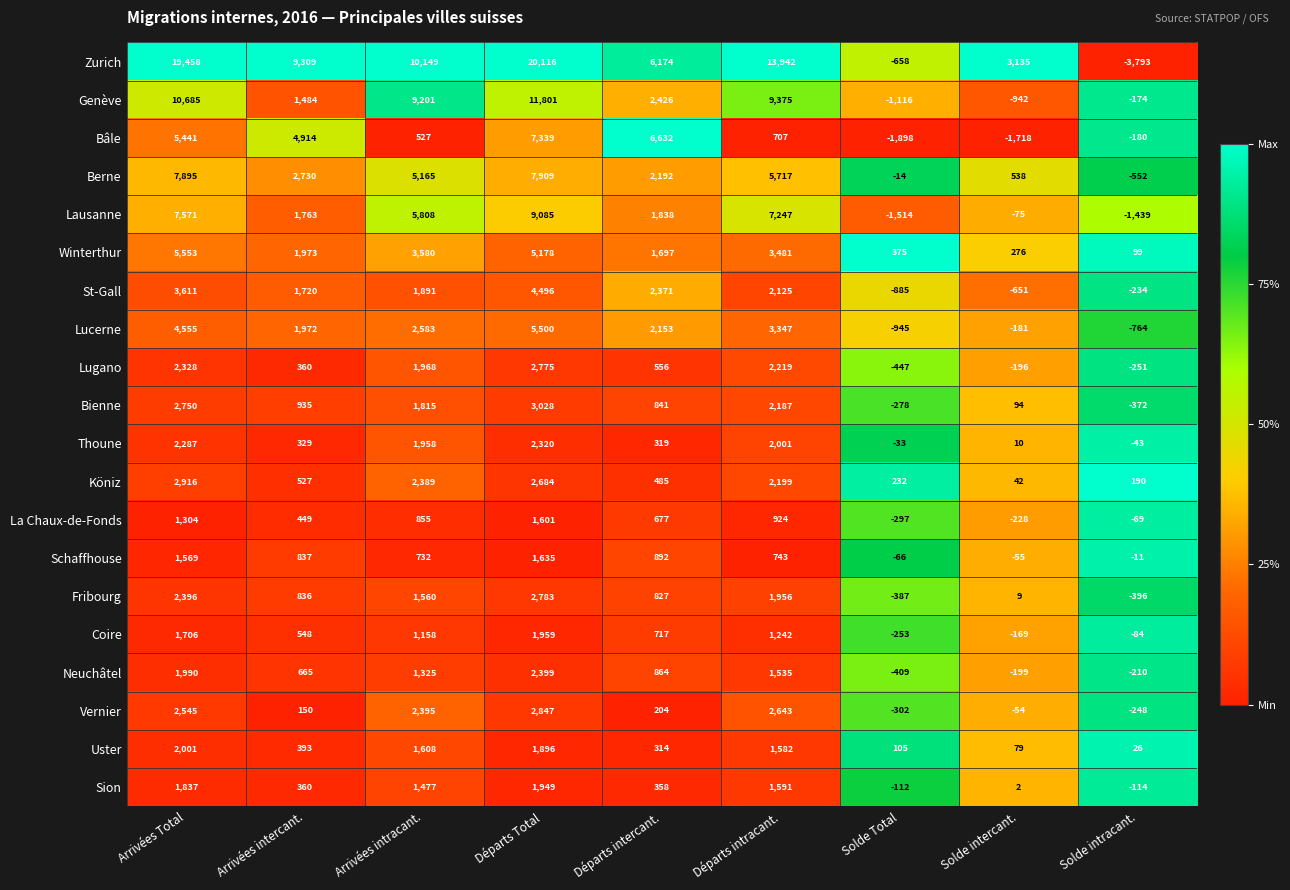

Rank the series by their maximum value, from highest to lowest.

Zurich, Genève, Lausanne, Berne, Bâle, Winterthur, Lucerne, St-Gall, Bienne, Köniz, Vernier, Fribourg, Lugano, Neuchâtel, Thoune, Uster, Coire, Sion, Schaffhouse, La Chaux-de-Fonds